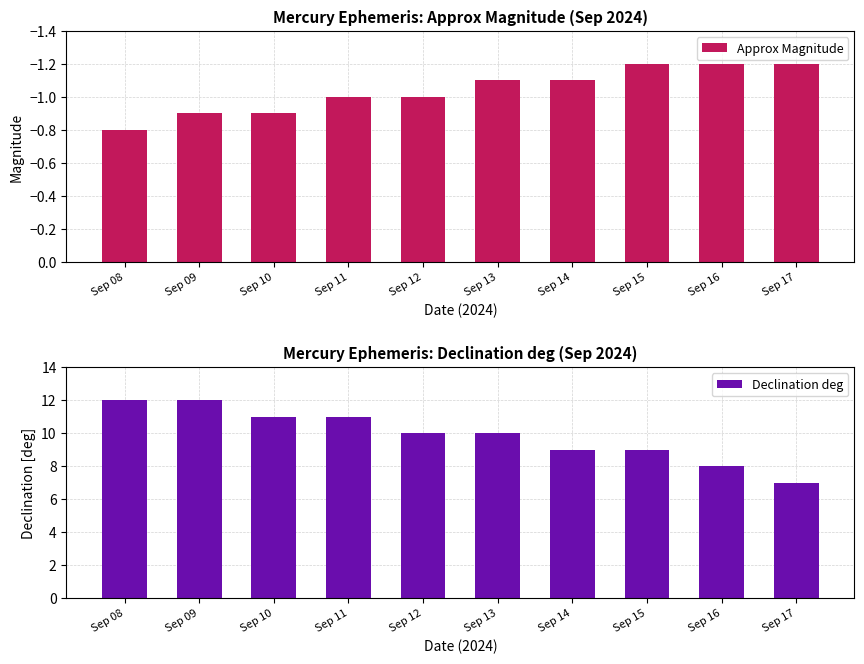

What is the smallest value displayed?

-1.2